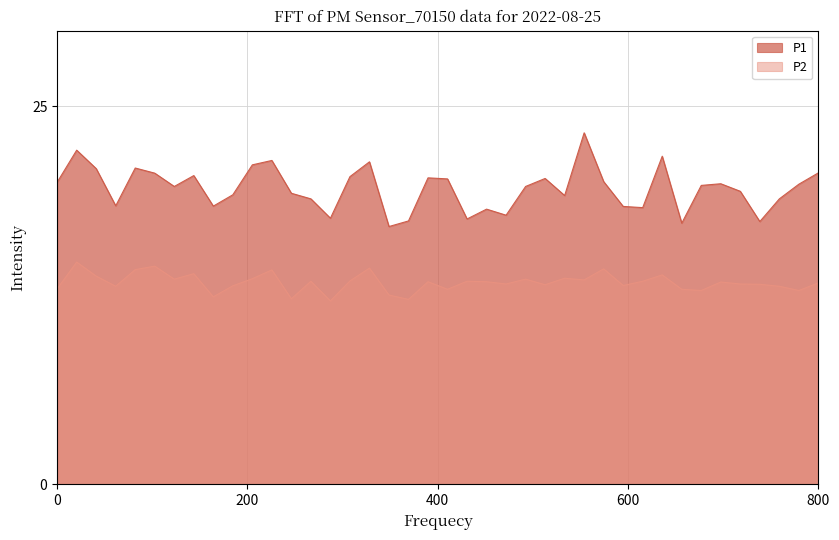

List the series in order of their overall mean, highest first.

P1, P2